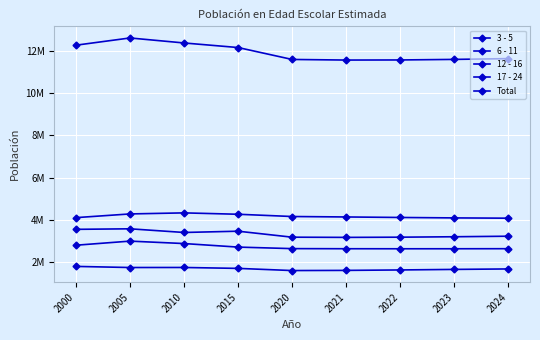

Is this an area chart (filled region under the line)?

No